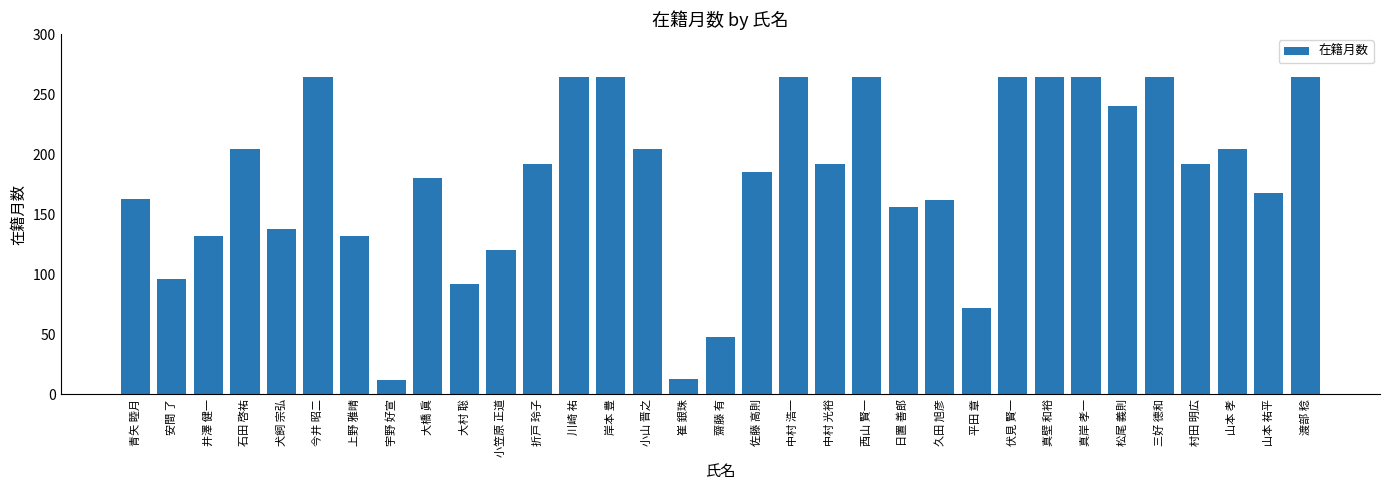

True or false: the data shows 185 at 佐藤 高則.

True